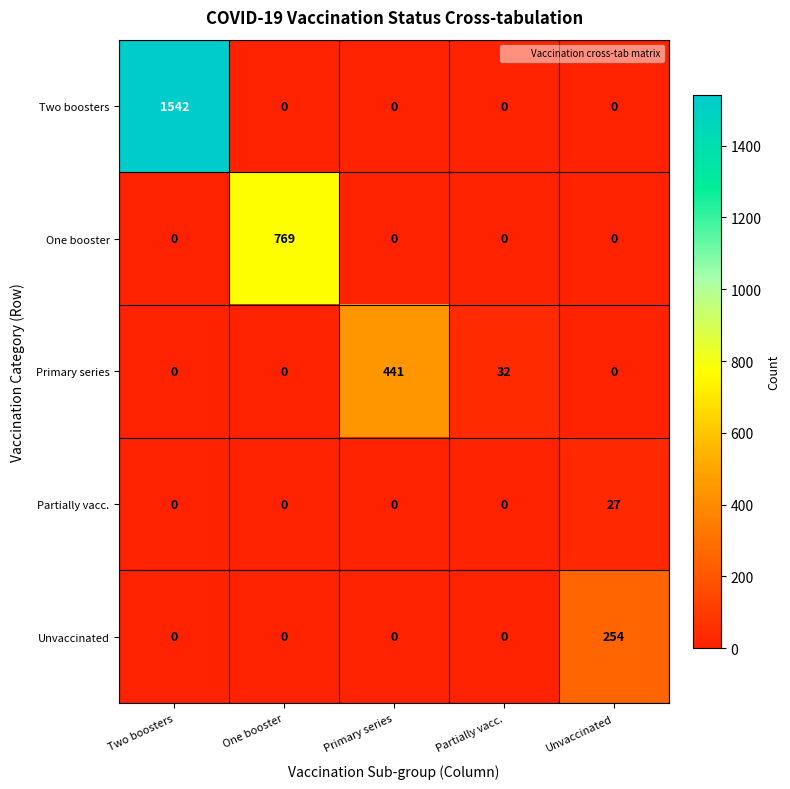

What is the difference between the second highest and second lowest values in the Primary series series?

32